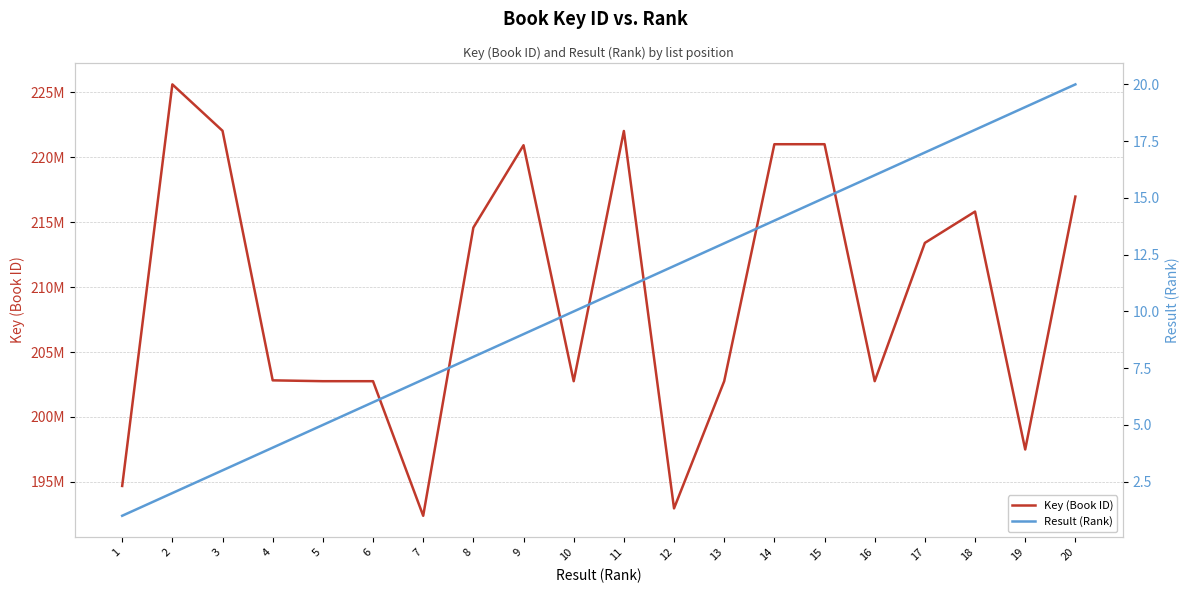

True or false: Result (Rank) and Key (Book ID) cross at least once.

False